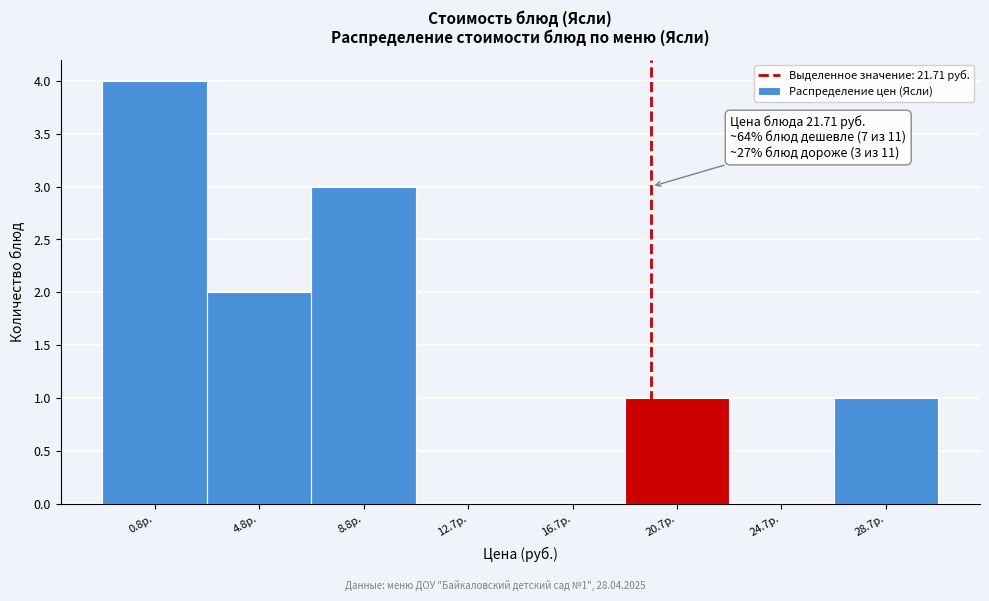

Reading right to left, extract all data points from this chart.

28.7р.=1	24.7р.=0	20.7р.=1	16.7р.=0	12.7р.=0	8.8р.=3	4.8р.=2	0.8р.=4